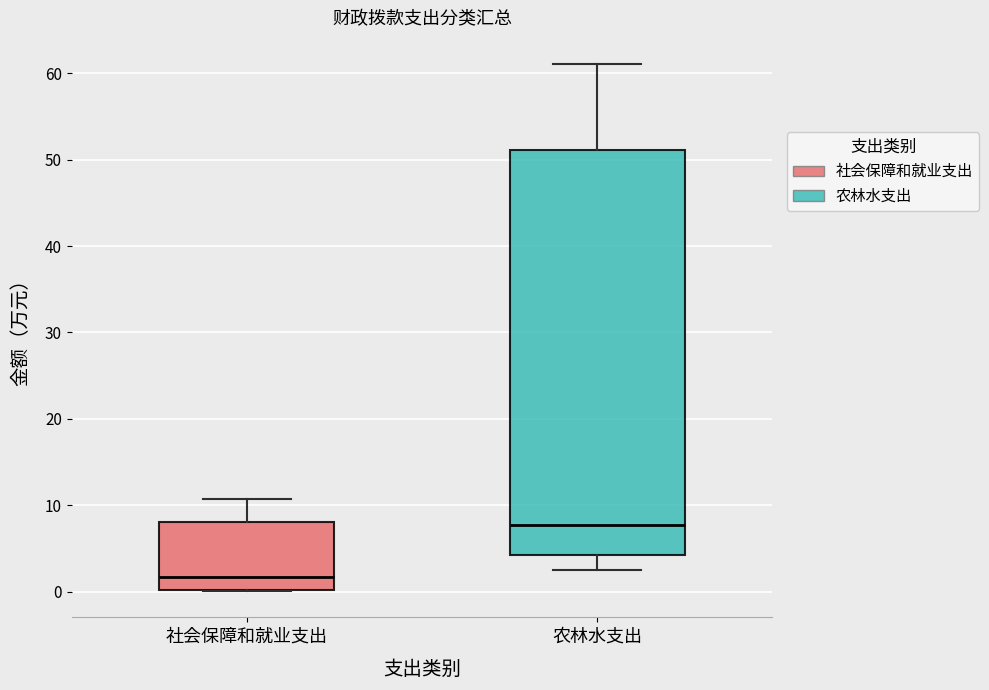

Reading left to right, transcribe this box plot: for each box, give where its median line is, the range the box spans, and where its two whiskers end, as read against the y-axis. The values are not printed on the chart, so give them approximately, as read against the axis.

社会保障和就业支出: median 2, box 0 to 8, whiskers 0 to 11
农林水支出: median 8, box 4 to 51, whiskers 2 to 61